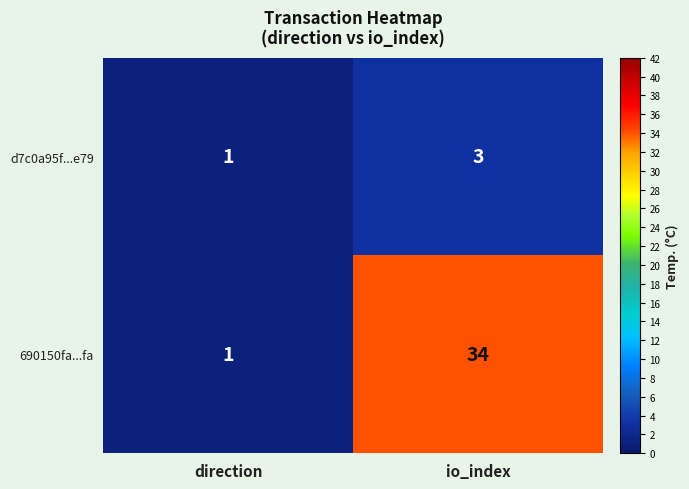

What is the maximum value shown in the chart?

34